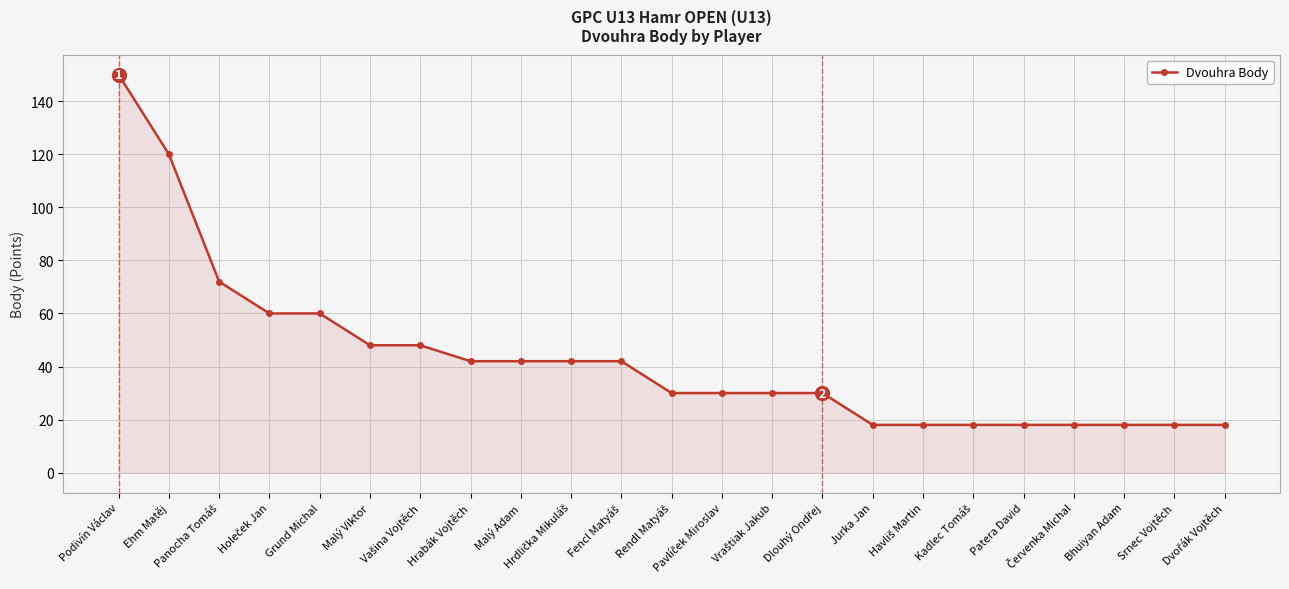

At which label does the data first exceed 30?

Podivín Václav